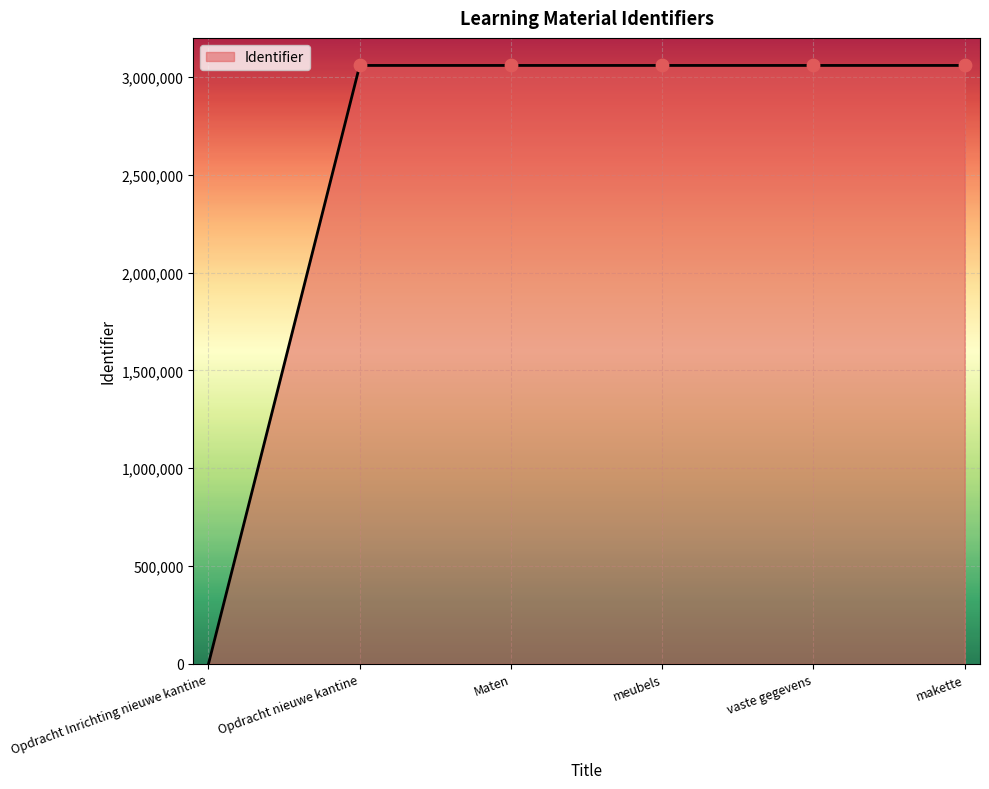

Between Opdracht Inrichting nieuwe kantine and vaste gegevens, which is larger?

vaste gegevens